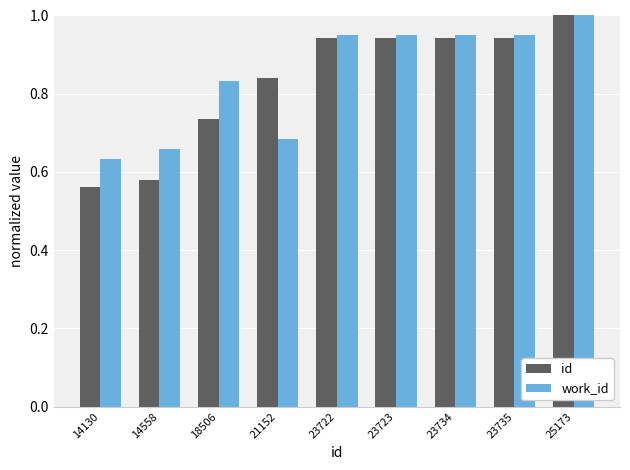

The id series shows 1.3 at 25173. True or false?

False